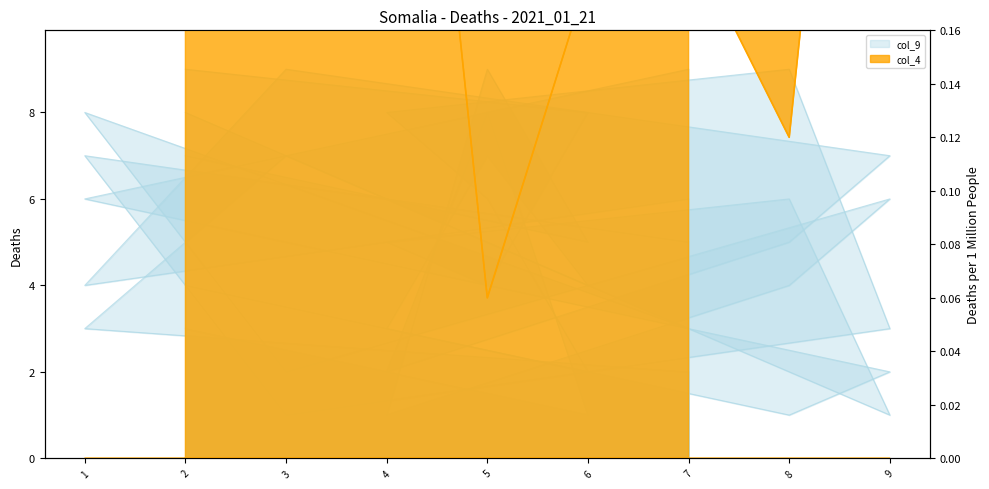

At which label does col_8 reach its peak?

8